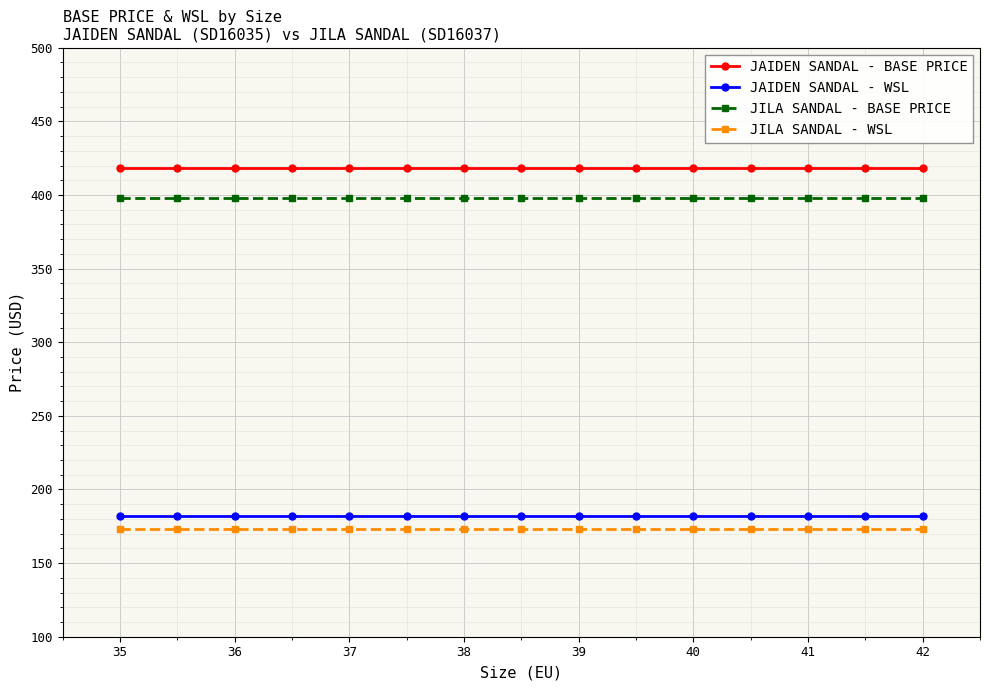

What is the sum of all JAIDEN SANDAL - WSL values?

2730